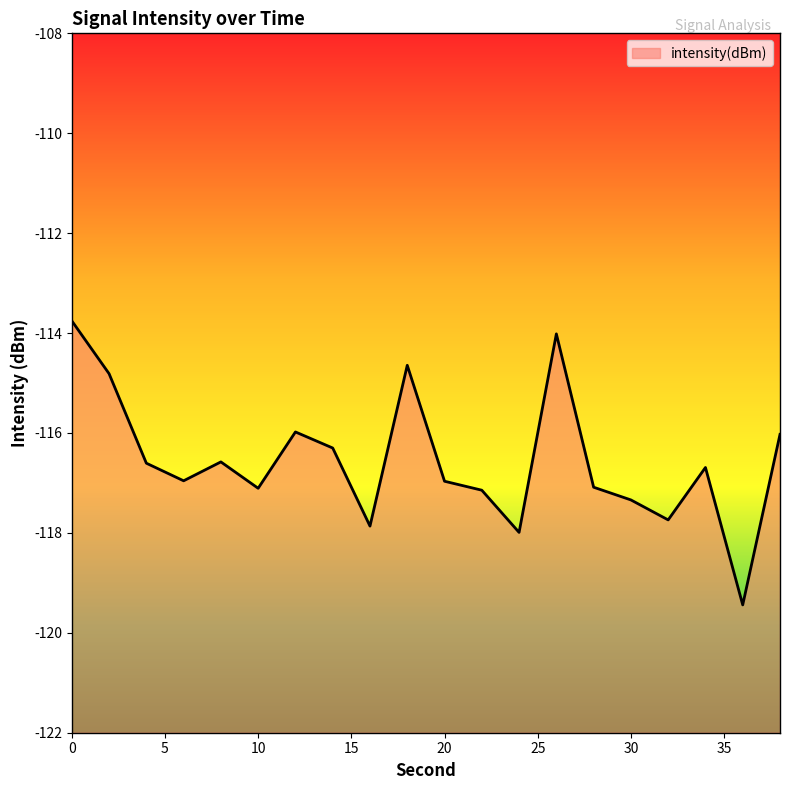

True or false: the data shows -163.6 at 18.

False